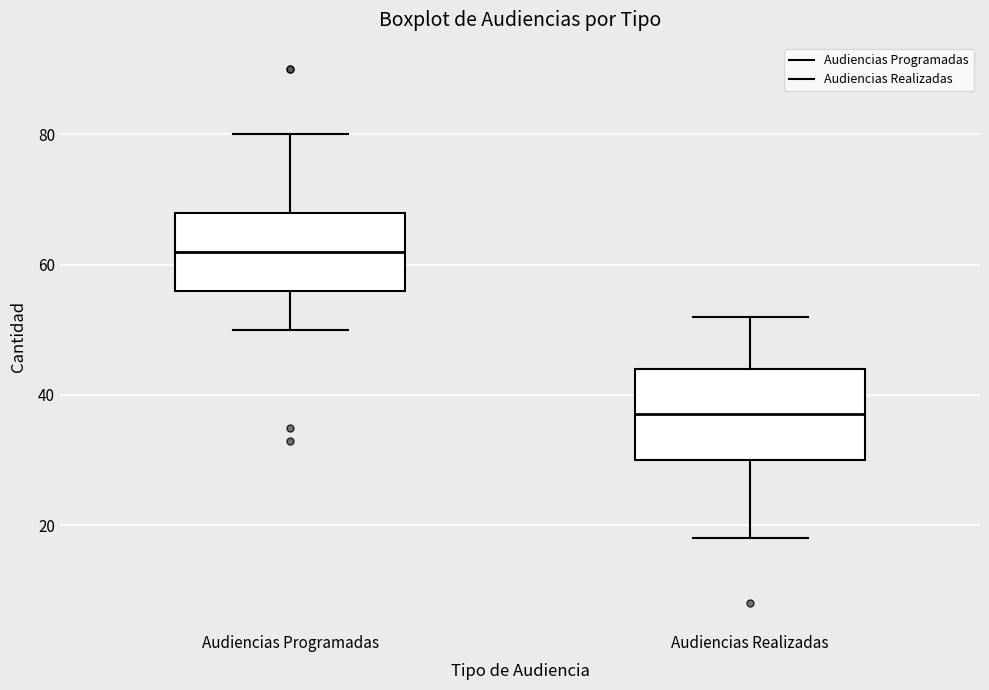

Reading left to right, transcribe this box plot: for each box, give where its median line is, the range the box spans, and where its two whiskers end, as read against the y-axis. The values are not printed on the chart, so give them approximately, as read against the axis.

Audiencias Programadas: median 62, box 56 to 68, whiskers 50 to 80
Audiencias Realizadas: median 38, box 30 to 44, whiskers 18 to 52